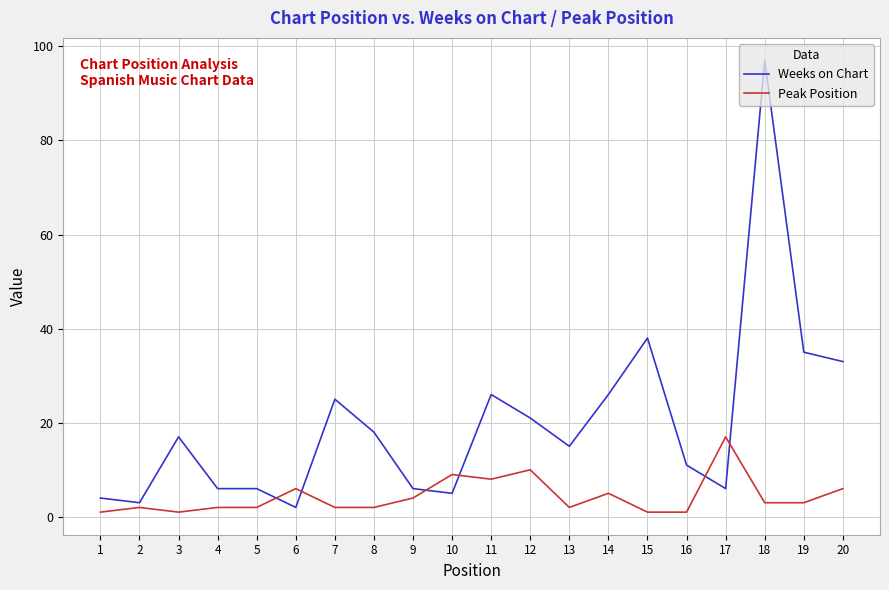

Reading right to left, list all the values displayed in this chart.

Weeks on Chart: 20=33	19=35	18=97	17=6	16=11	15=38	14=26	13=15	12=21	11=26	10=5	9=6	8=18	7=25	6=2	5=6	4=6	3=17	2=3	1=4
Peak Position: 20=6	19=3	18=3	17=17	16=1	15=1	14=5	13=2	12=10	11=8	10=9	9=4	8=2	7=2	6=6	5=2	4=2	3=1	2=2	1=1